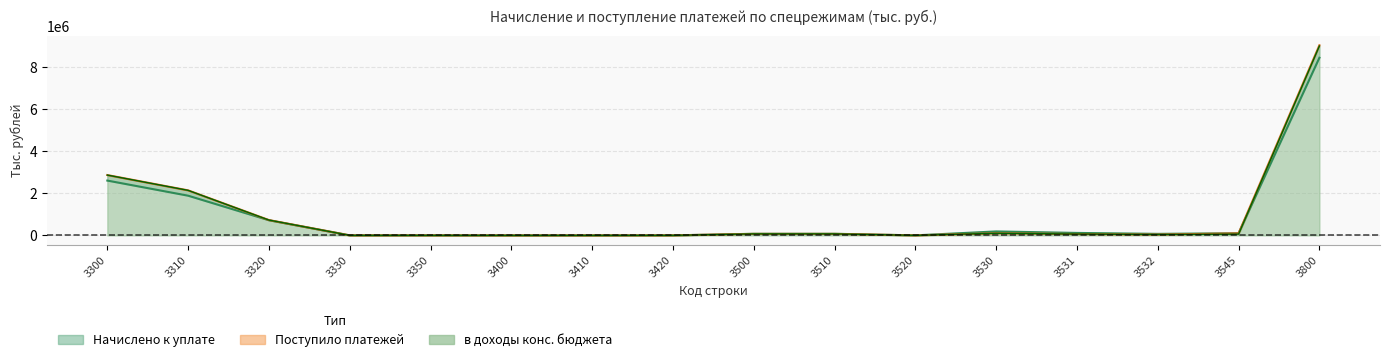

What is the total value across all series at 3420?

-14